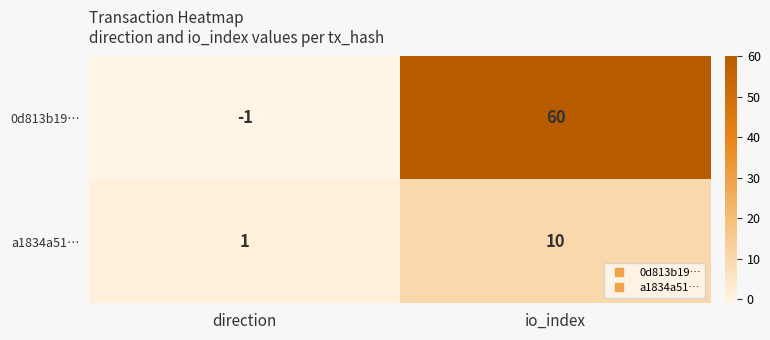

Reading right to left, what are all the values shown in this chart?

0d813b19…: io_index=60	direction=-1
a1834a51…: io_index=10	direction=1